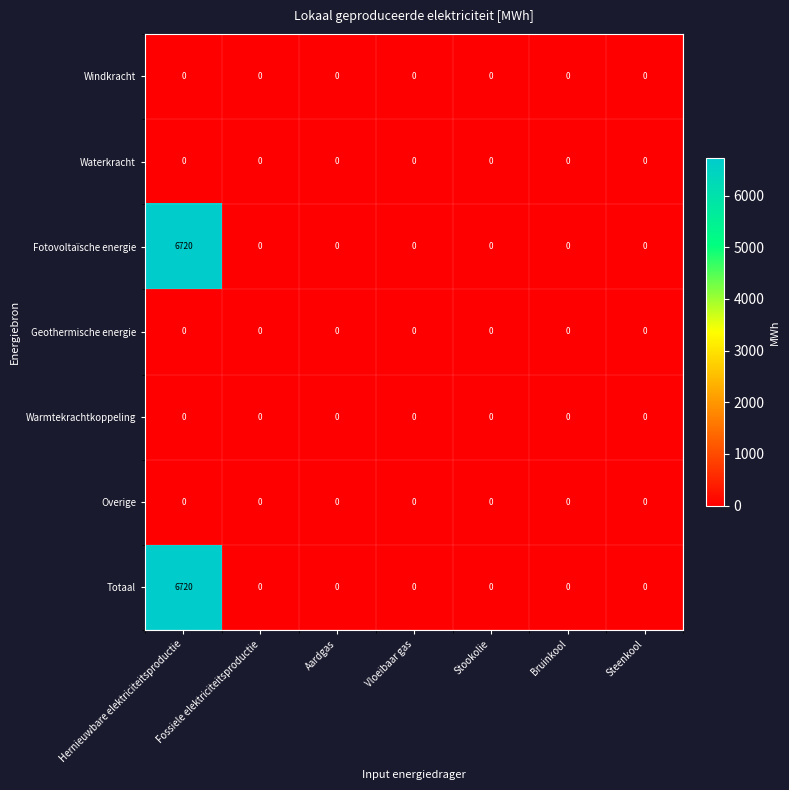

At how many categories does at least one series exceed 2453?

1